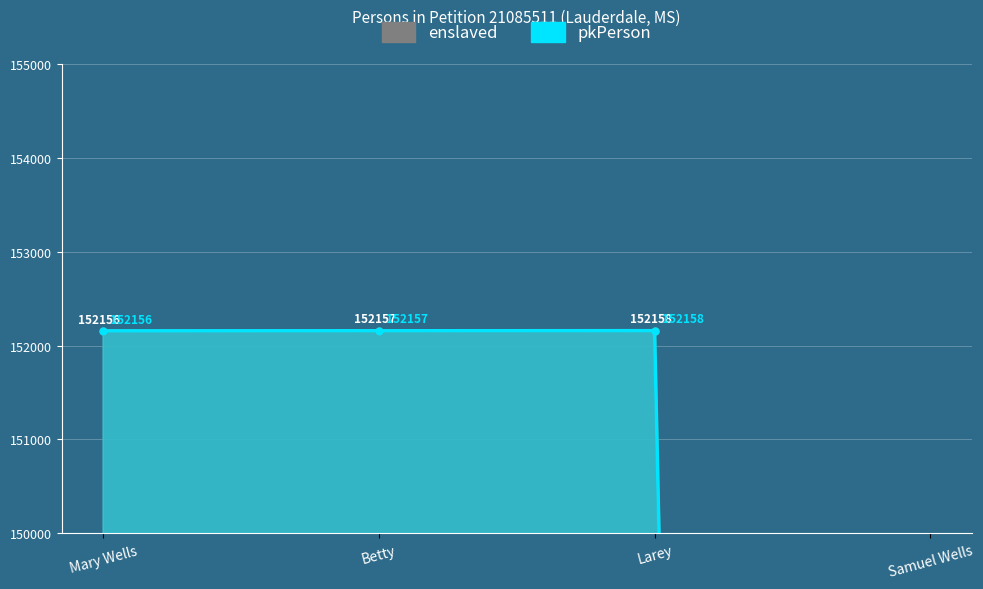

Is the value of enslaved at Larey greater than the value of pkPerson at Larey?

No